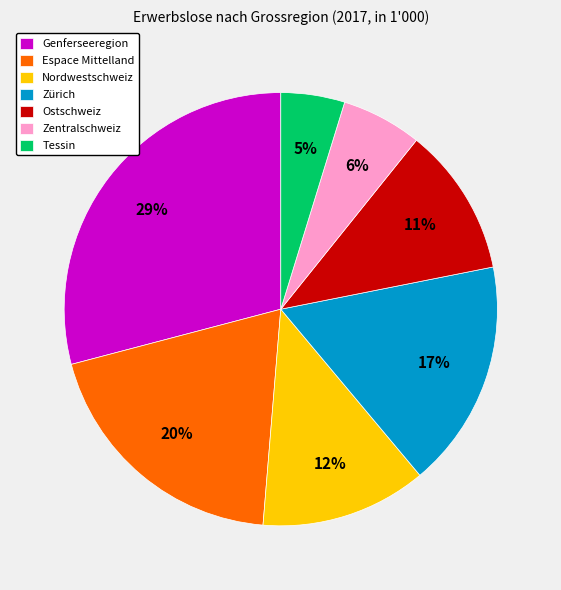

What percentage is the Tessin slice, to the nearest percent?

5%